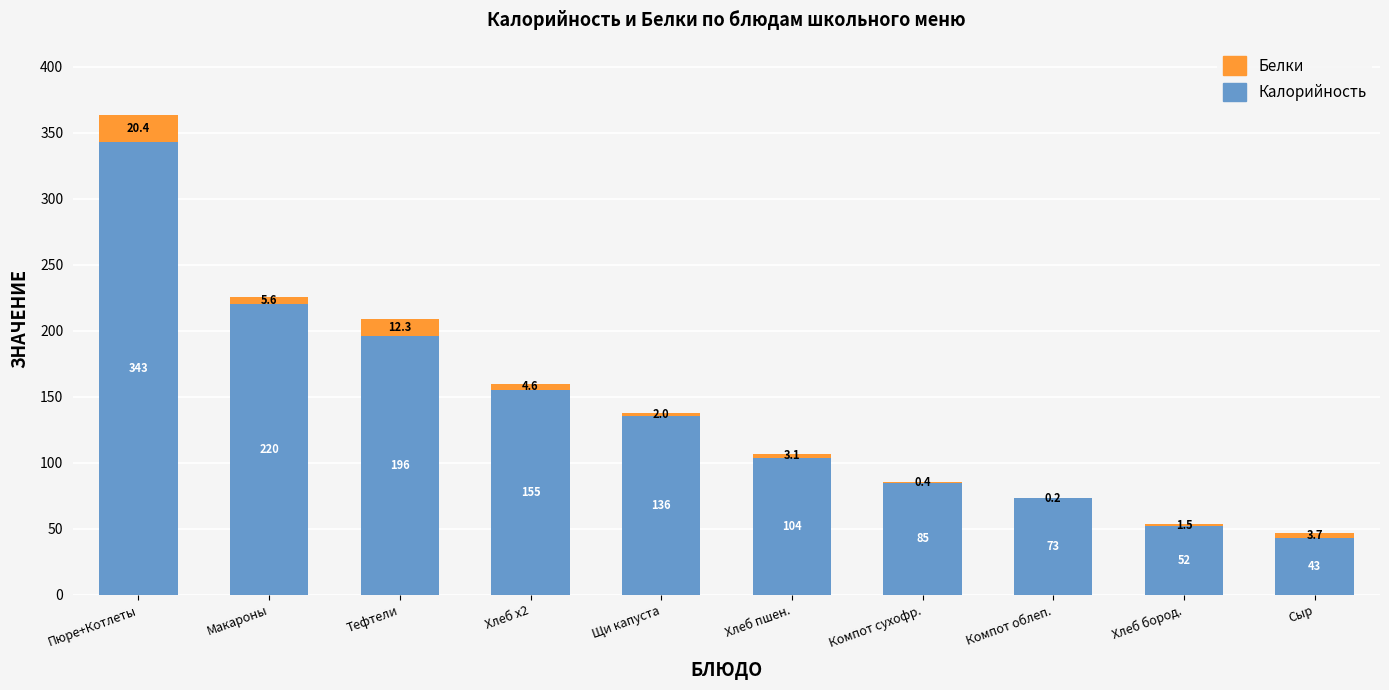

At which label is Калорийность closest to 193?

Тефтели